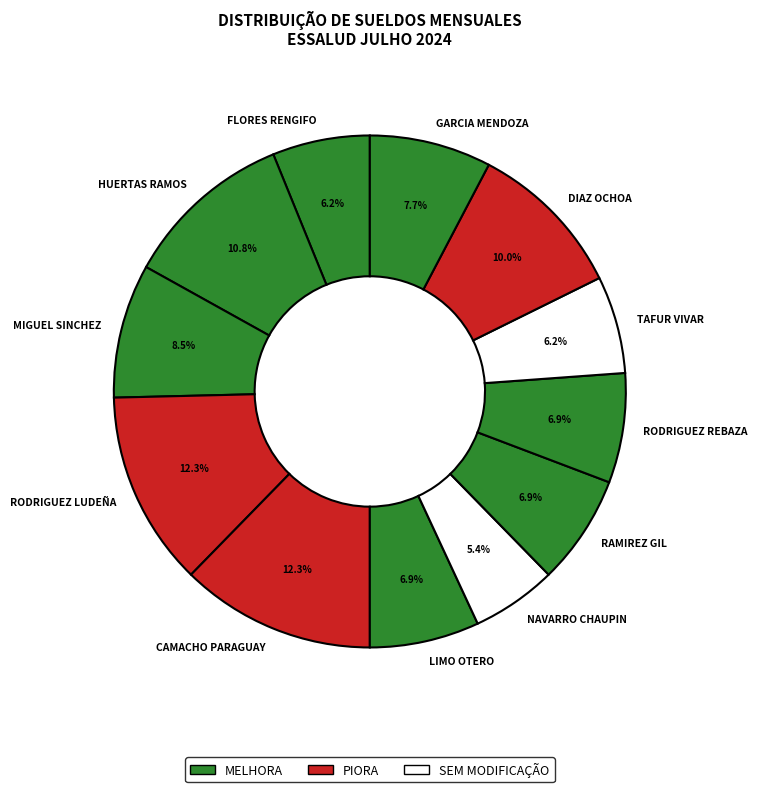

How much of the chart is everything except RODRIGUEZ REBAZA?

93.1%